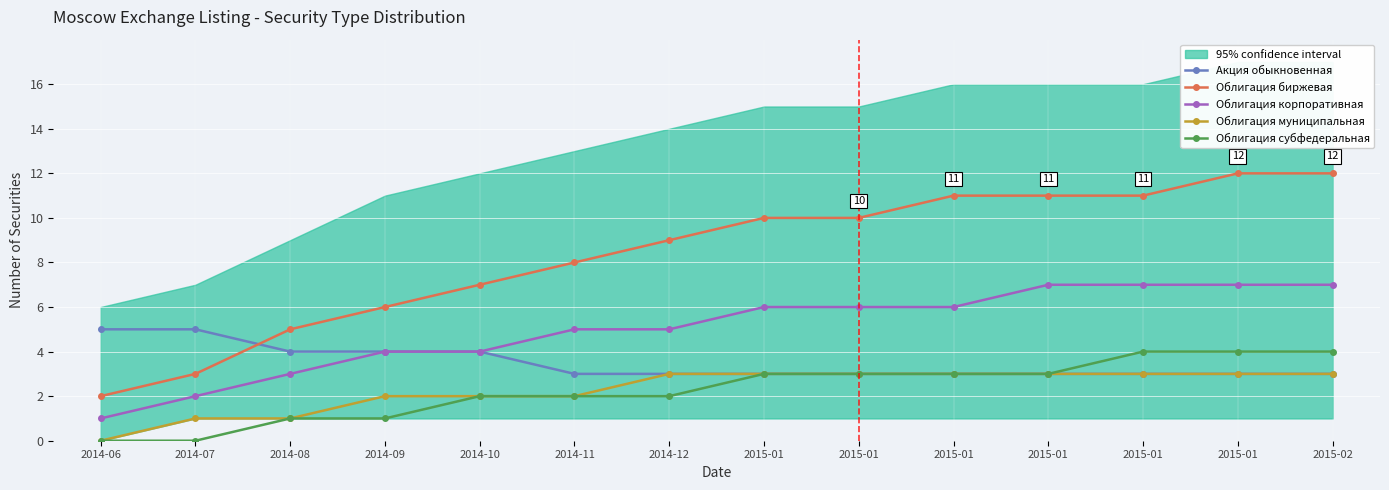

Reading right to left, transcribe all the data shown in this chart.

Акция обыкновенная: 2015-02=3	2015-01=3	2015-01=3	2015-01=3	2015-01=3	2015-01=3	2015-01=3	2014-12=3	2014-11=3	2014-10=4	2014-09=4	2014-08=4	2014-07=5	2014-06=5
Облигация биржевая: 2015-02=12	2015-01=12	2015-01=11	2015-01=11	2015-01=11	2015-01=10	2015-01=10	2014-12=9	2014-11=8	2014-10=7	2014-09=6	2014-08=5	2014-07=3	2014-06=2
Облигация корпоративная: 2015-02=7	2015-01=7	2015-01=7	2015-01=7	2015-01=6	2015-01=6	2015-01=6	2014-12=5	2014-11=5	2014-10=4	2014-09=4	2014-08=3	2014-07=2	2014-06=1
Облигация муниципальная: 2015-02=3	2015-01=3	2015-01=3	2015-01=3	2015-01=3	2015-01=3	2015-01=3	2014-12=3	2014-11=2	2014-10=2	2014-09=2	2014-08=1	2014-07=1	2014-06=0
Облигация субфедеральная: 2015-02=4	2015-01=4	2015-01=4	2015-01=3	2015-01=3	2015-01=3	2015-01=3	2014-12=2	2014-11=2	2014-10=2	2014-09=1	2014-08=1	2014-07=0	2014-06=0